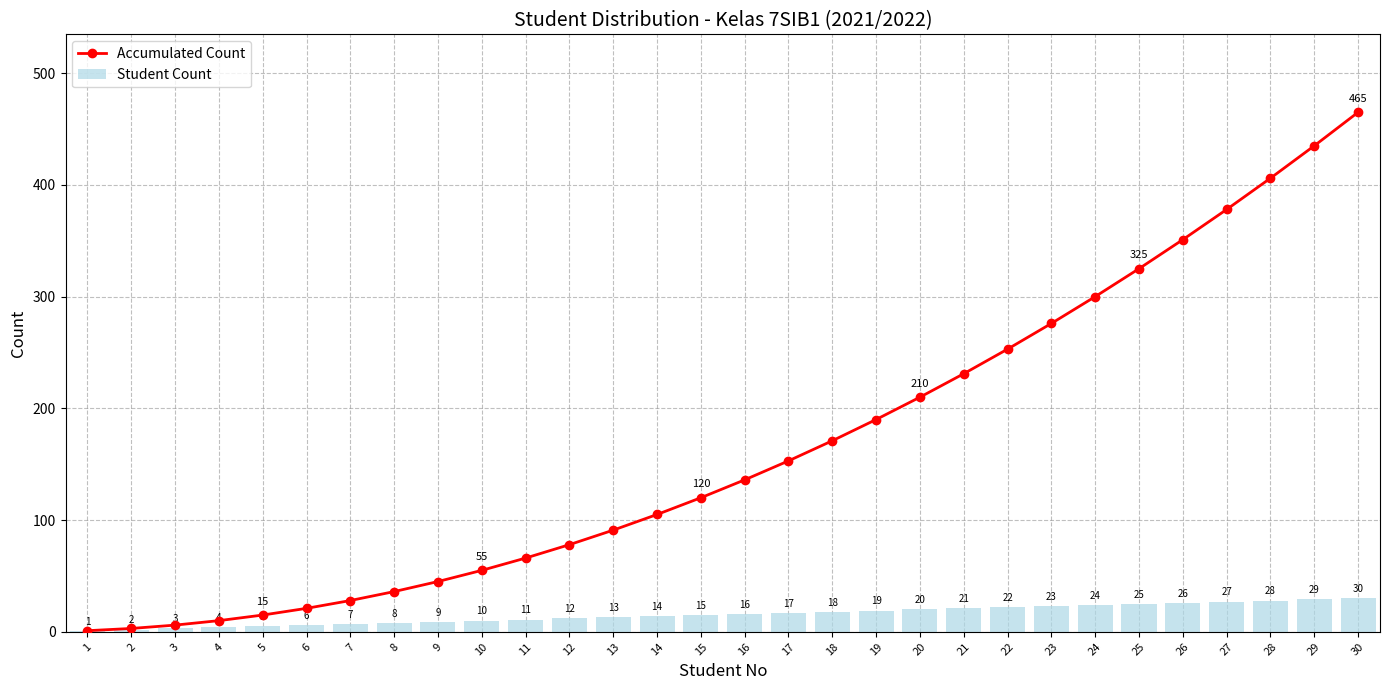

Is the value of Accumulated Count at 11 greater than the value of Student Count at 13?

Yes